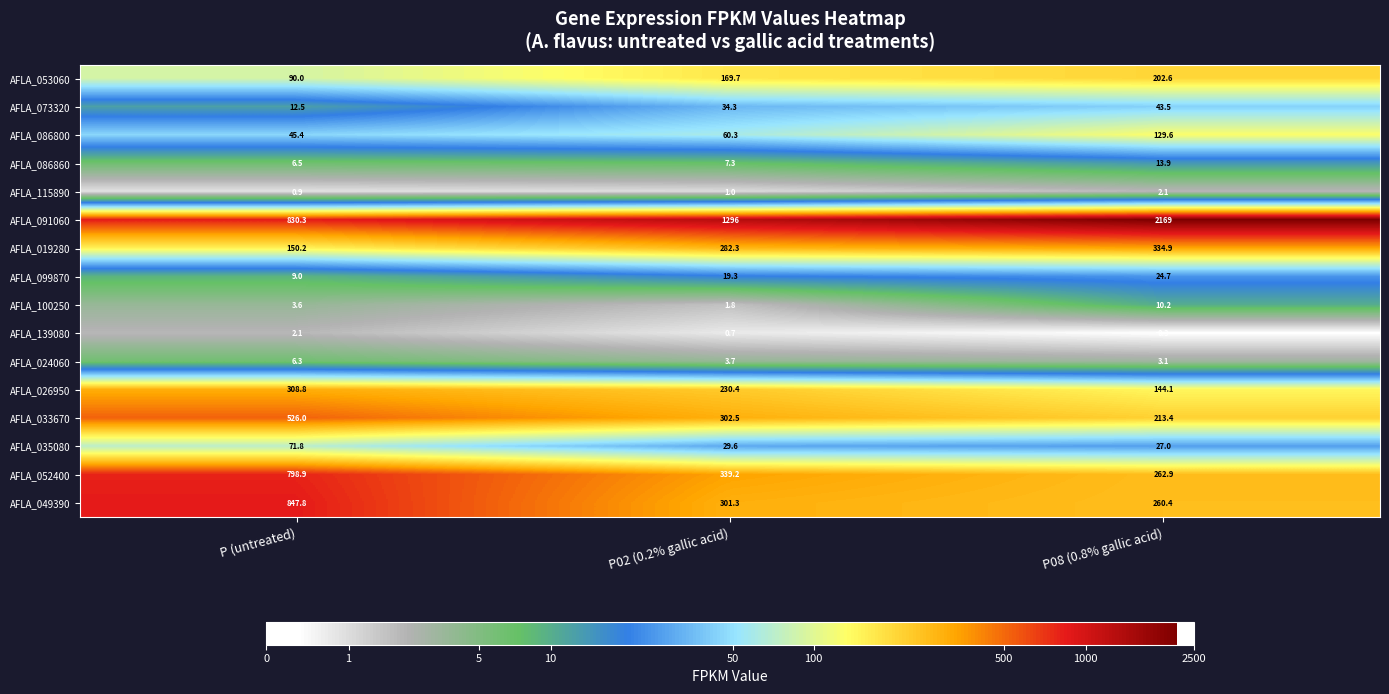

What is the difference between the maximum and minimum values in the AFLA_019280 series?

184.7